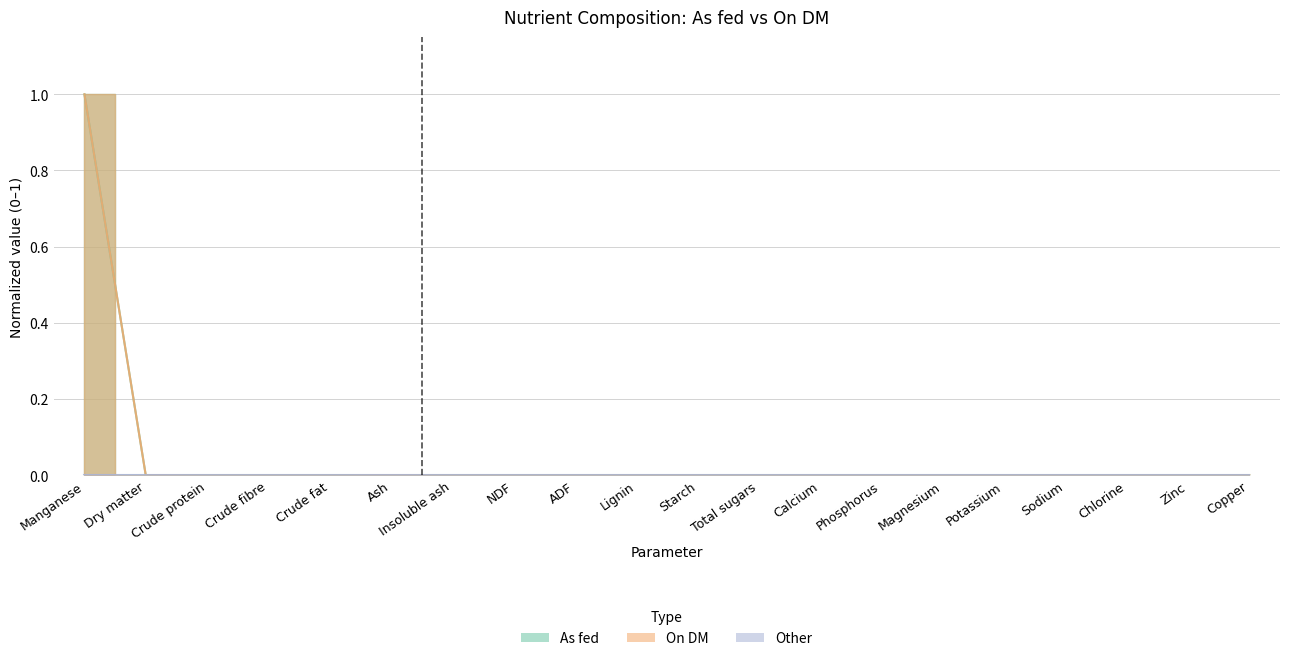

In On DM, how many points are higher than both neighbors (excluding endpoints)?

1